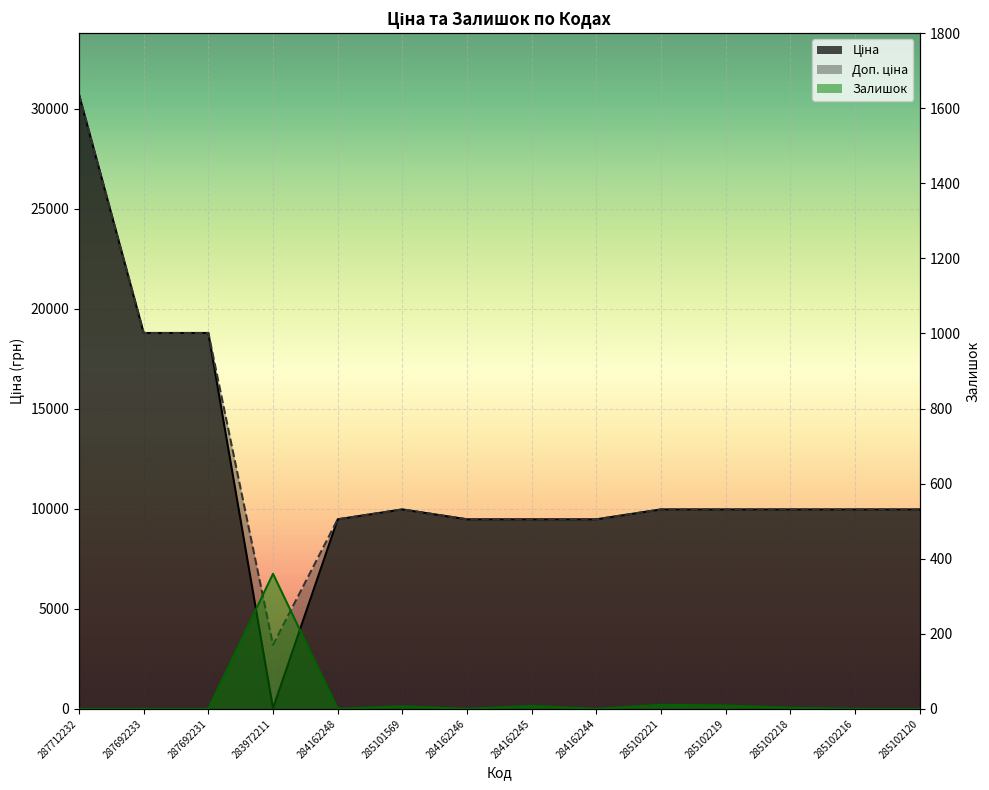

How many lines are shown in the chart?

3